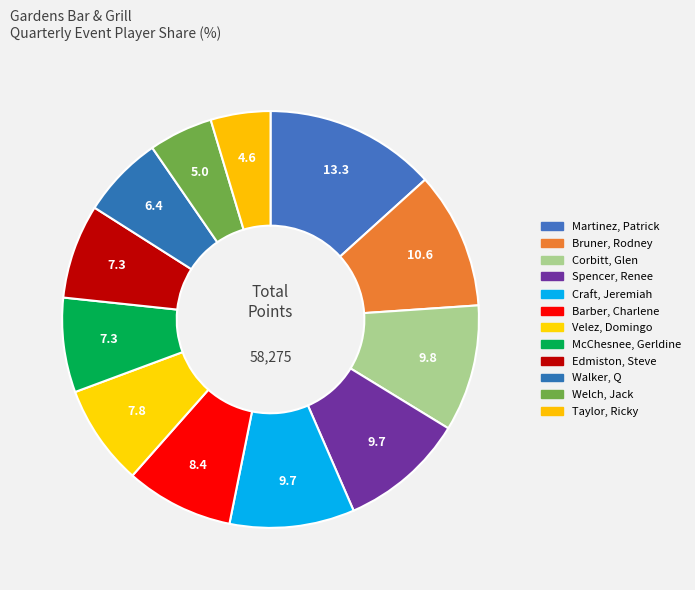

Is there a majority slice in this chart?

No